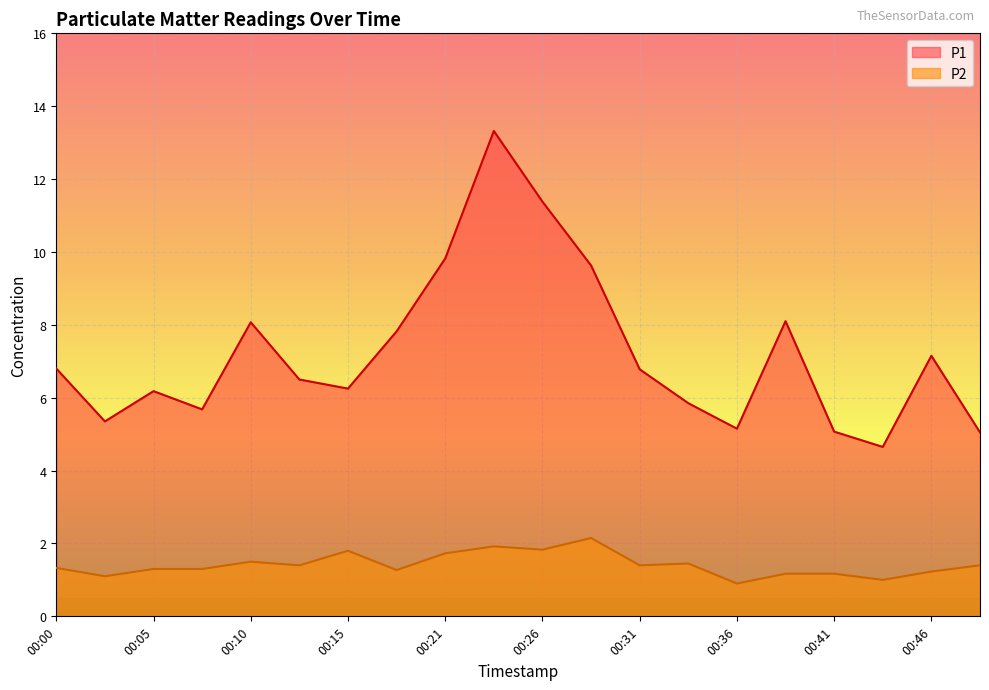

At which category does P2 reach its first local valley?

00:02